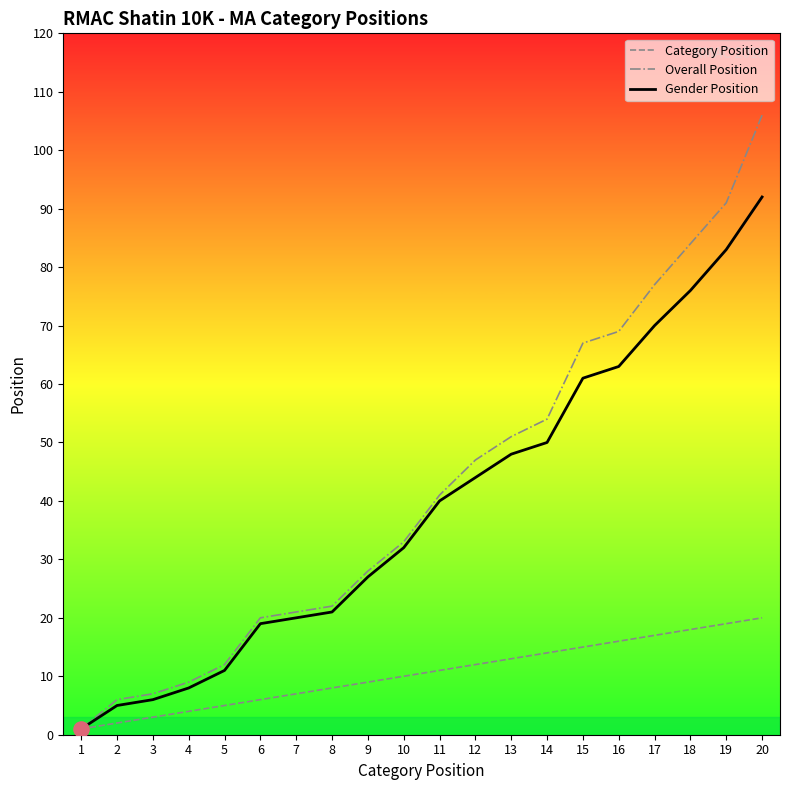

Is the value of Category Position at 17 greater than the value of Overall Position at 8?

No